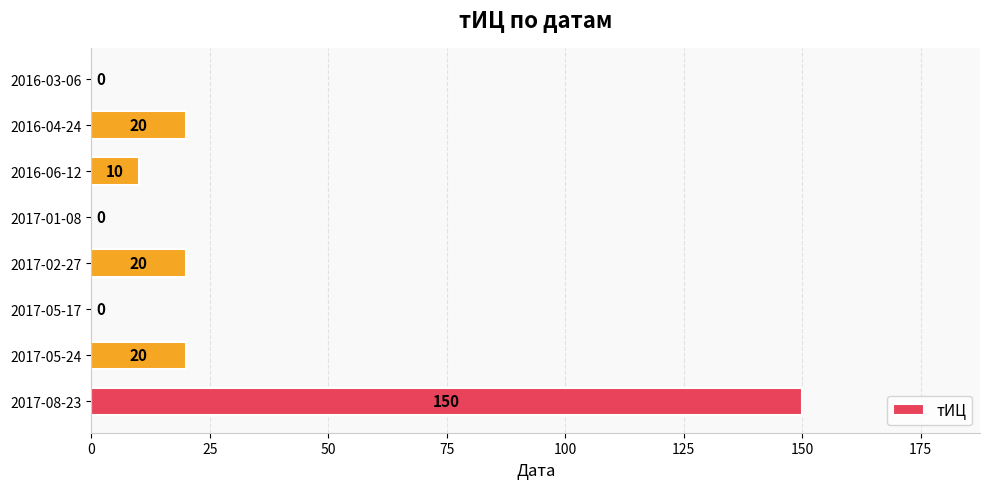

What is the sum of all values?

220